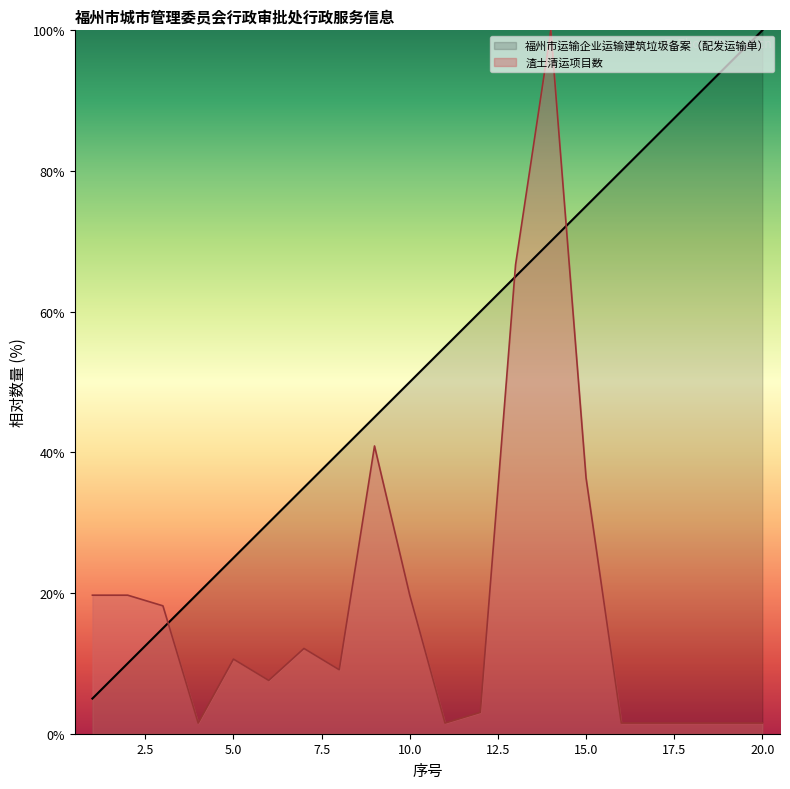

The 渣土清运项目数 series shows 10.6 at 3. True or false?

False